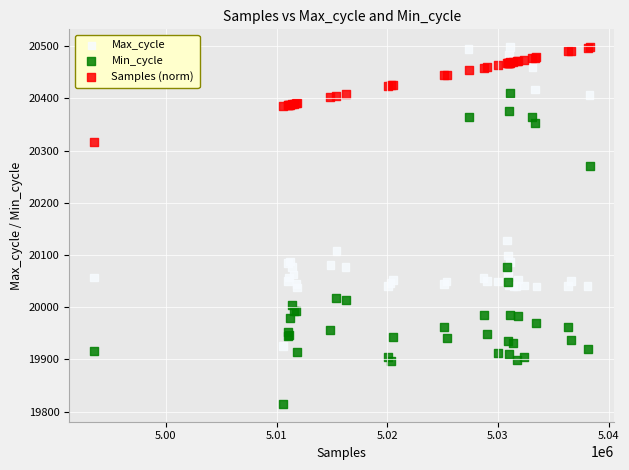

What is the X range (max minus min) for the scatter plot?

44777.0